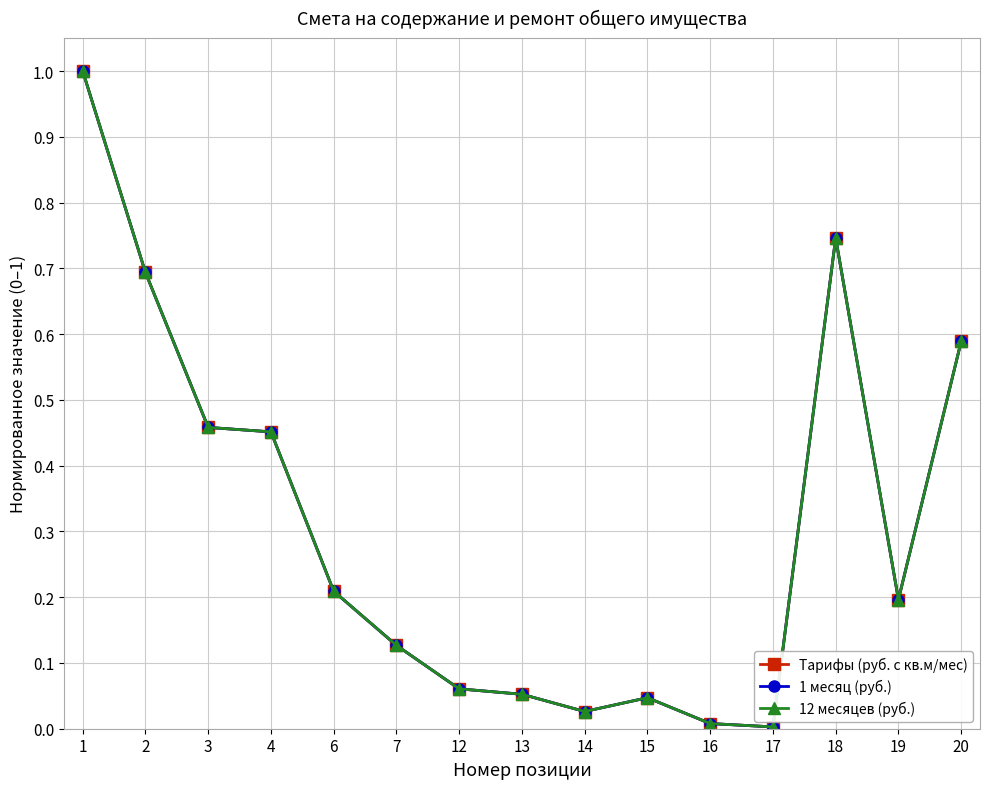

Which label corresponds to the largest value in the chart?

1